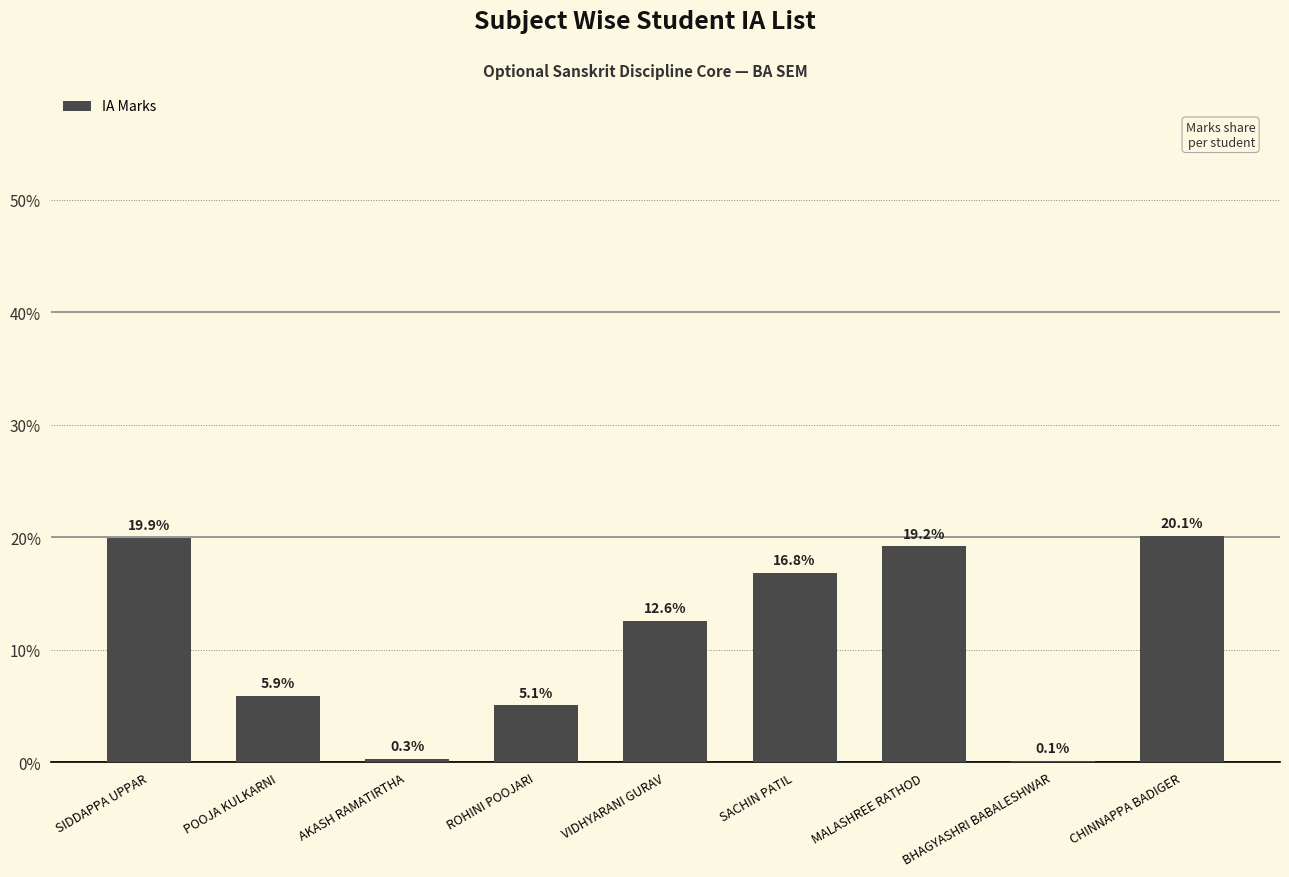

What is the sum of all values?

100.0